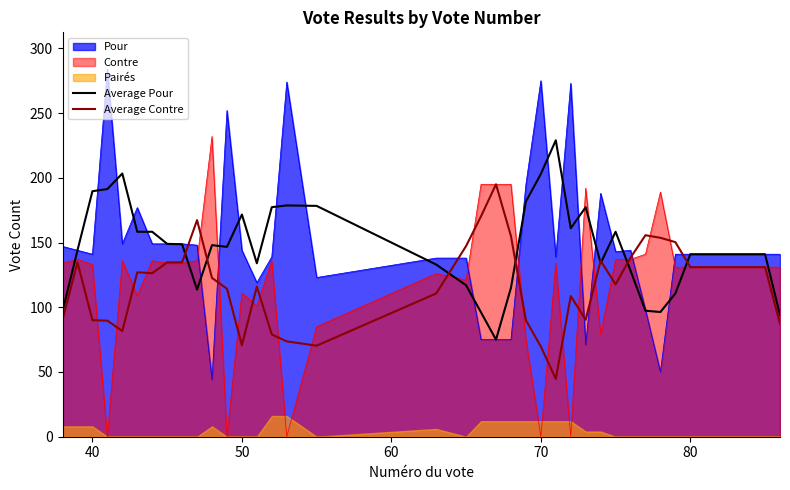

How many lines are shown in the chart?

2